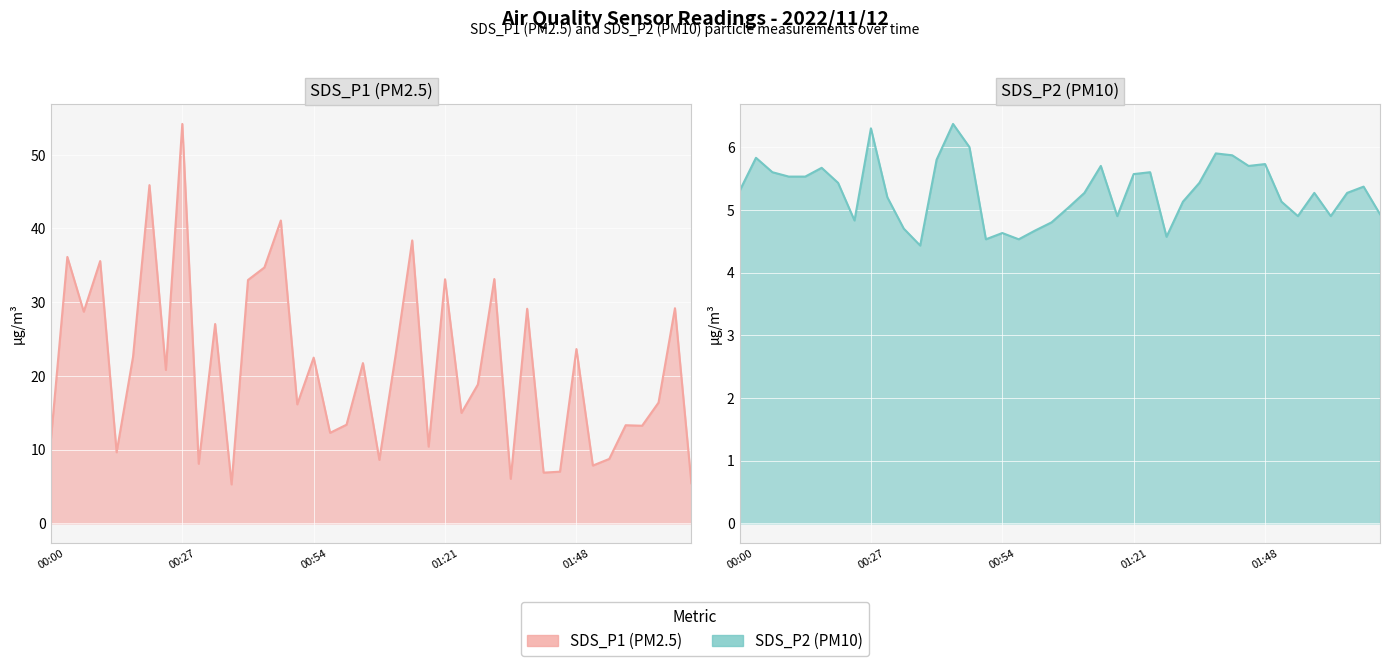

What is the total value across all series at 01:55?

13.6